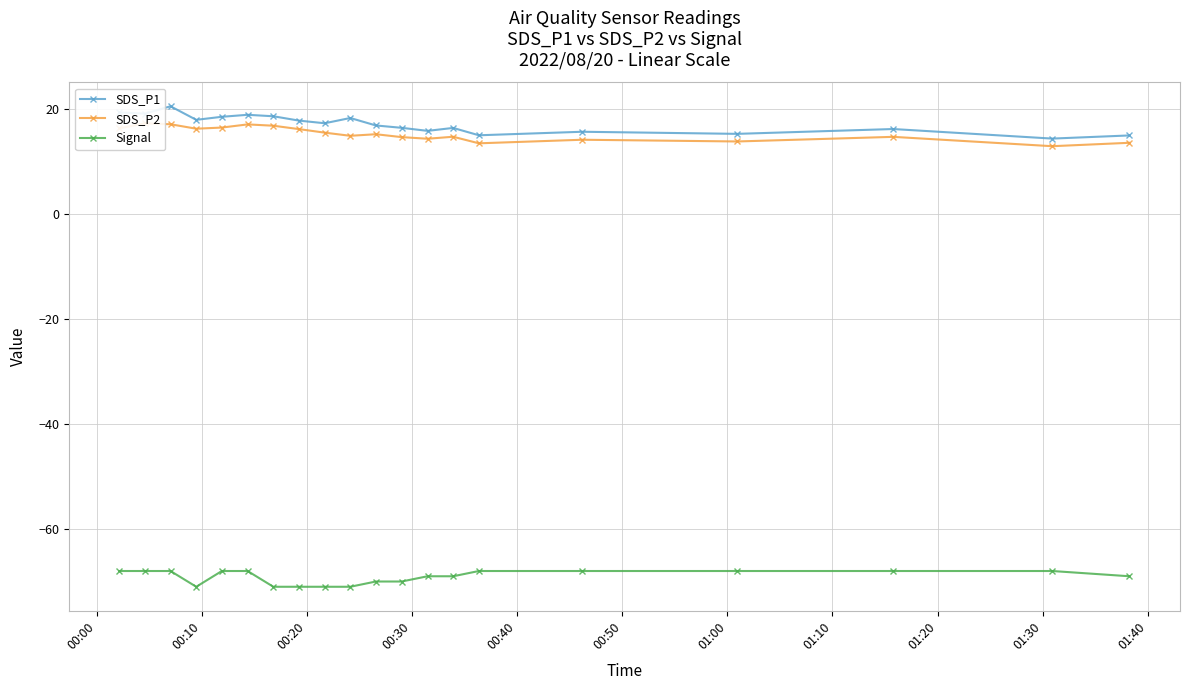

True or false: Signal and SDS_P2 cross at least once.

False